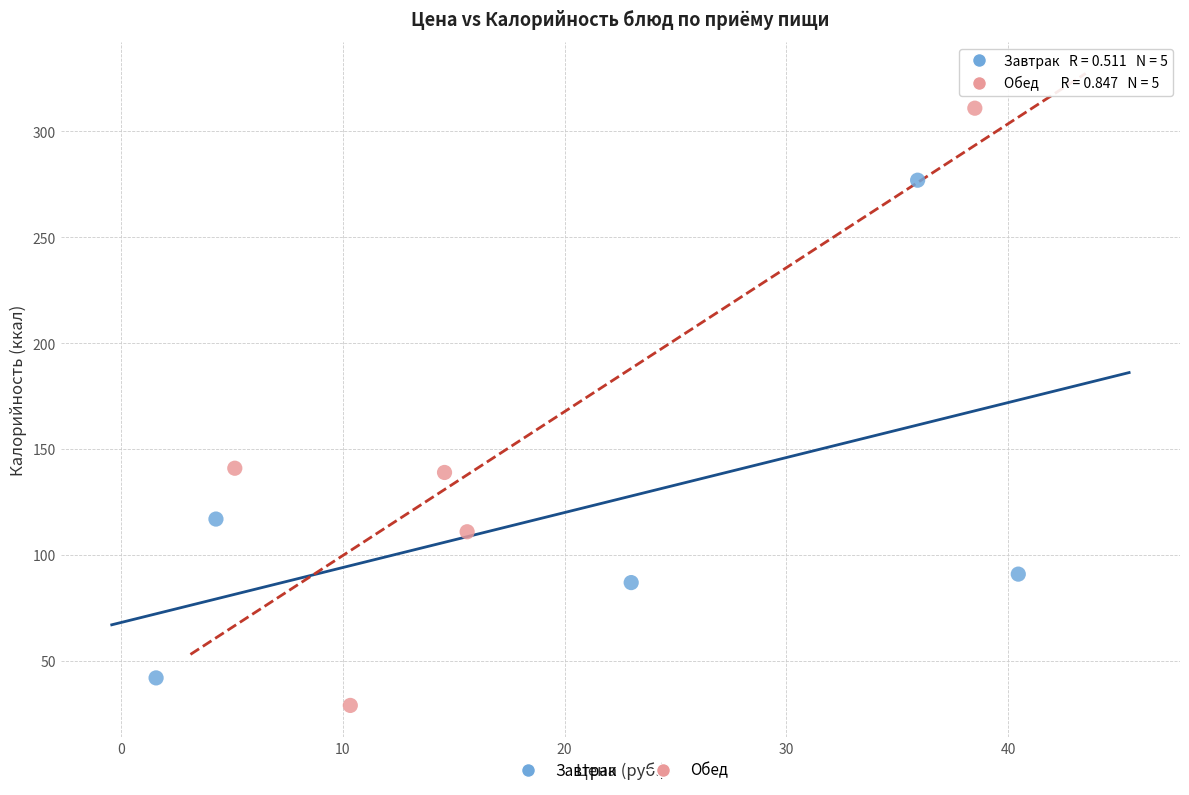

Which series contains the highest Y value?

Обед